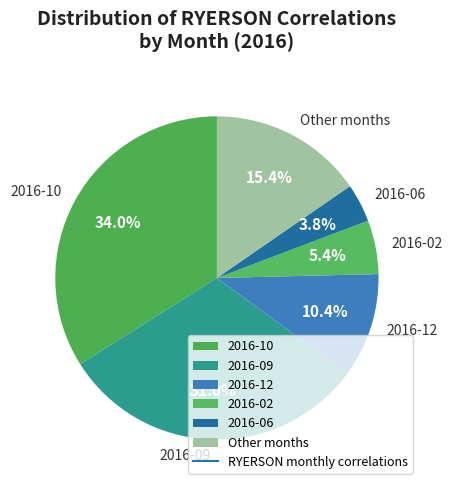

Is there any slice that represents more than half of the pie?

No